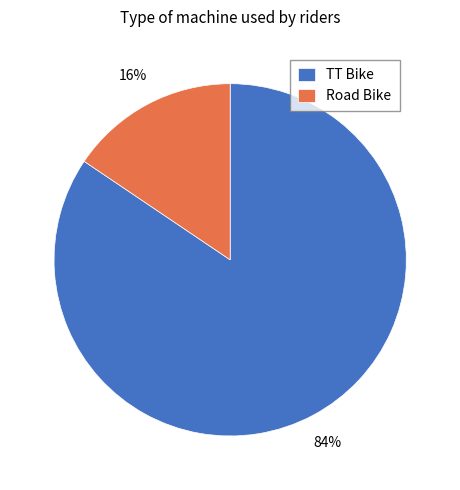

Between Road Bike and TT Bike, which is larger?

TT Bike